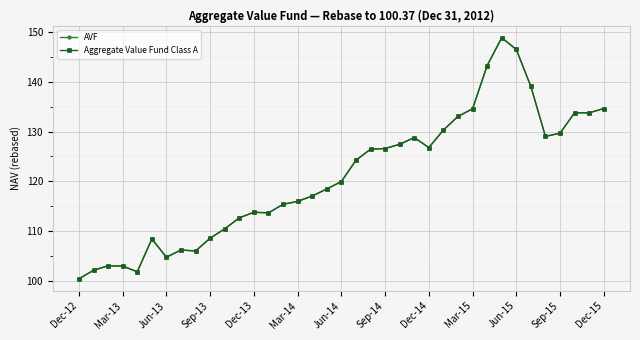

Does the chart have visible grid lines?

Yes